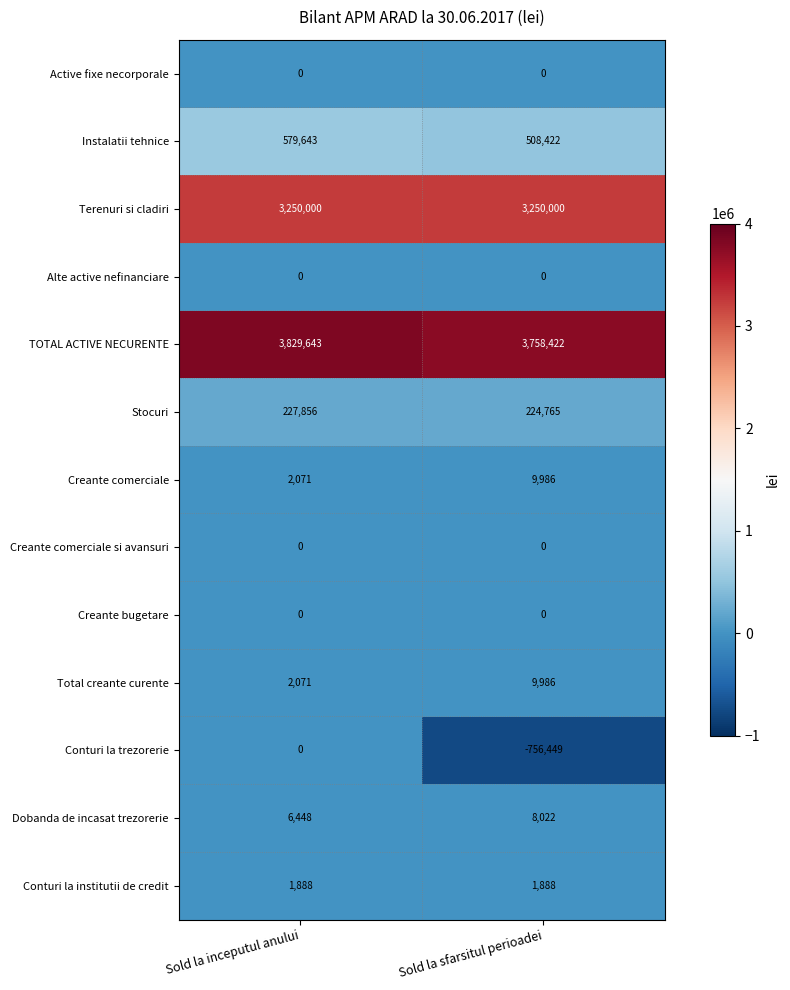

Reading right to left, what are all the values shown in this chart?

Active fixe necorporale: 0	0
Instalatii tehnice: 508422	579643
Terenuri si cladiri: 3250000	3250000
Alte active nefinanciare: 0	0
TOTAL ACTIVE NECURENTE: 3758422	3829643
Stocuri: 224765	227856
Creante comerciale: 9986	2071
Creante comerciale si avansuri: 0	0
Creante bugetare: 0	0
Total creante curente: 9986	2071
Conturi la trezorerie: -756449	0
Dobanda de incasat trezorerie: 8022	6448
Conturi la institutii de credit: 1888	1888